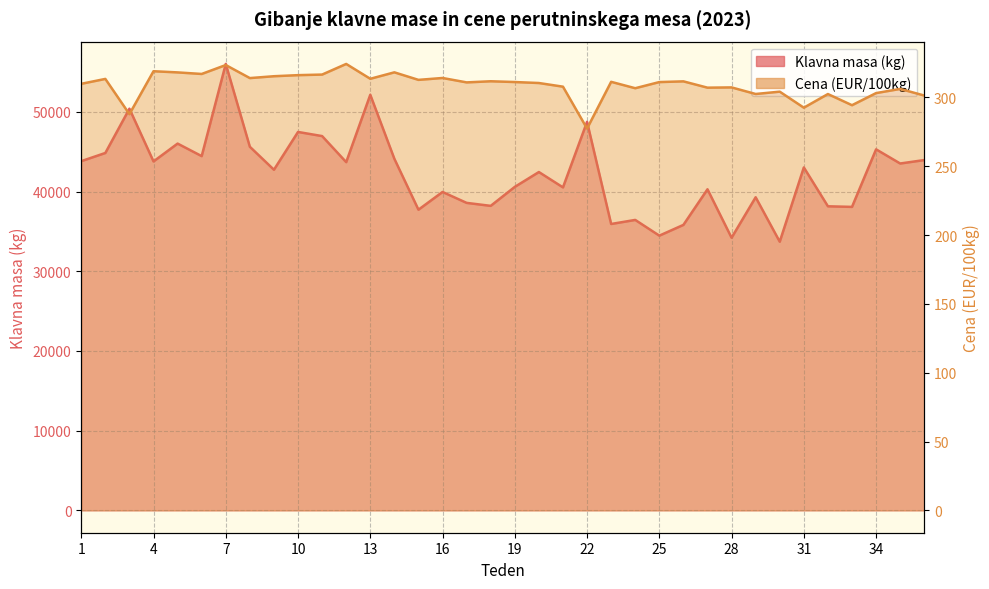

True or false: Klavna masa (kg) has more than 1 points higher than both neighbors.

True